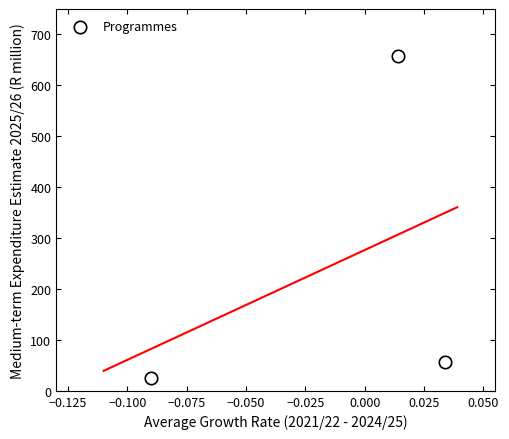

What Y value in the scatter plot is closest to 341?

55.7